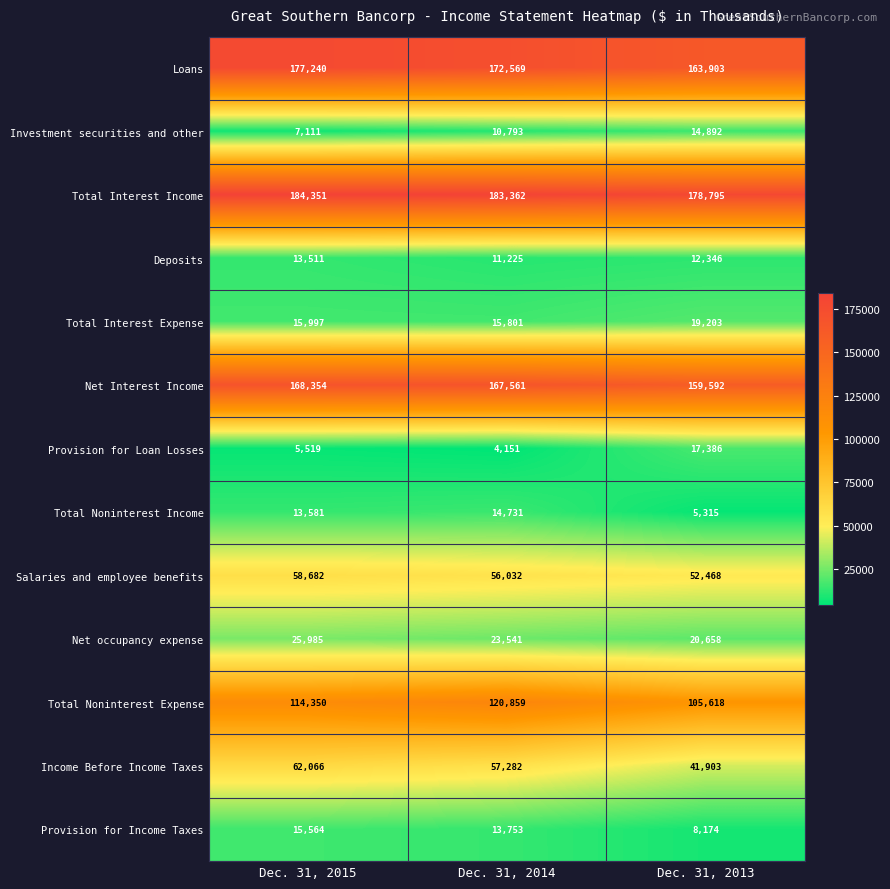

Rank the categories by Total Noninterest Expense value from lowest to highest.

Dec. 31, 2013, Dec. 31, 2015, Dec. 31, 2014